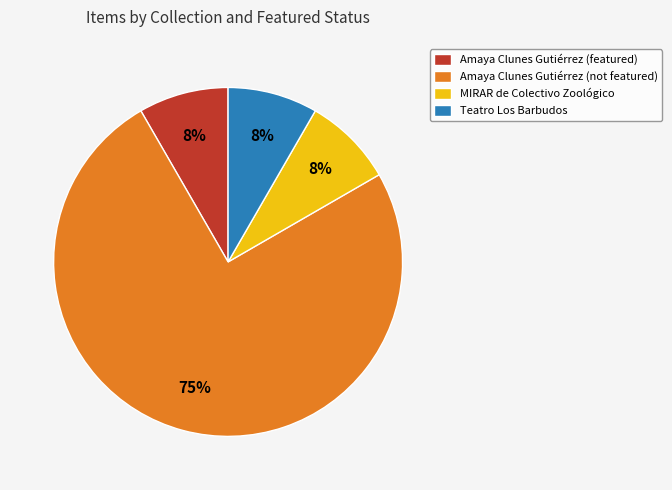

Which category has the biggest portion of the pie?

Amaya Clunes Gutiérrez (not featured)